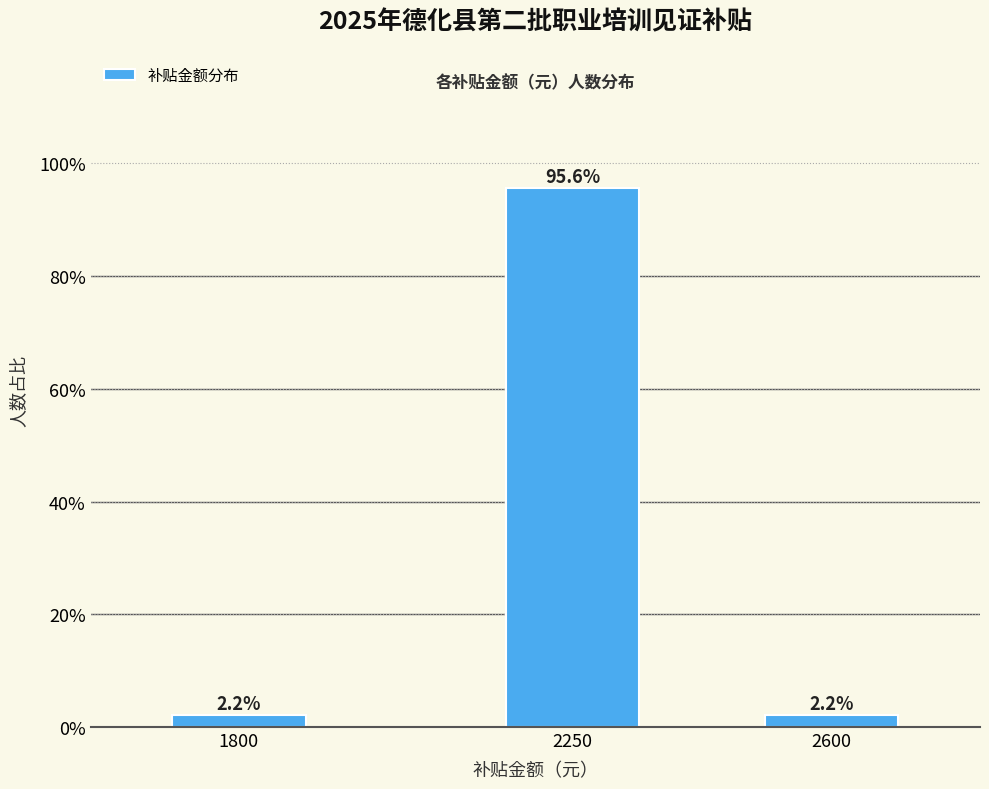

Reading left to right, extract all data points from this chart.

2.2	95.6	2.2